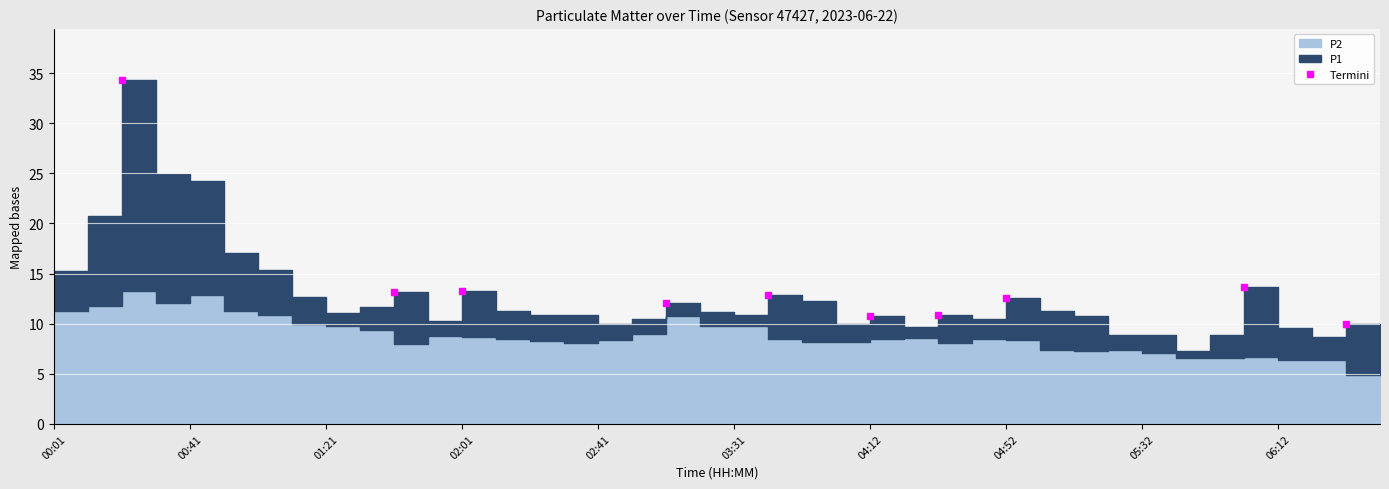

Reading right to left, extract all data points from this chart.

10.0	13.7	12.5	10.8	10.7	12.9	12.1	13.3	13.2	34.3